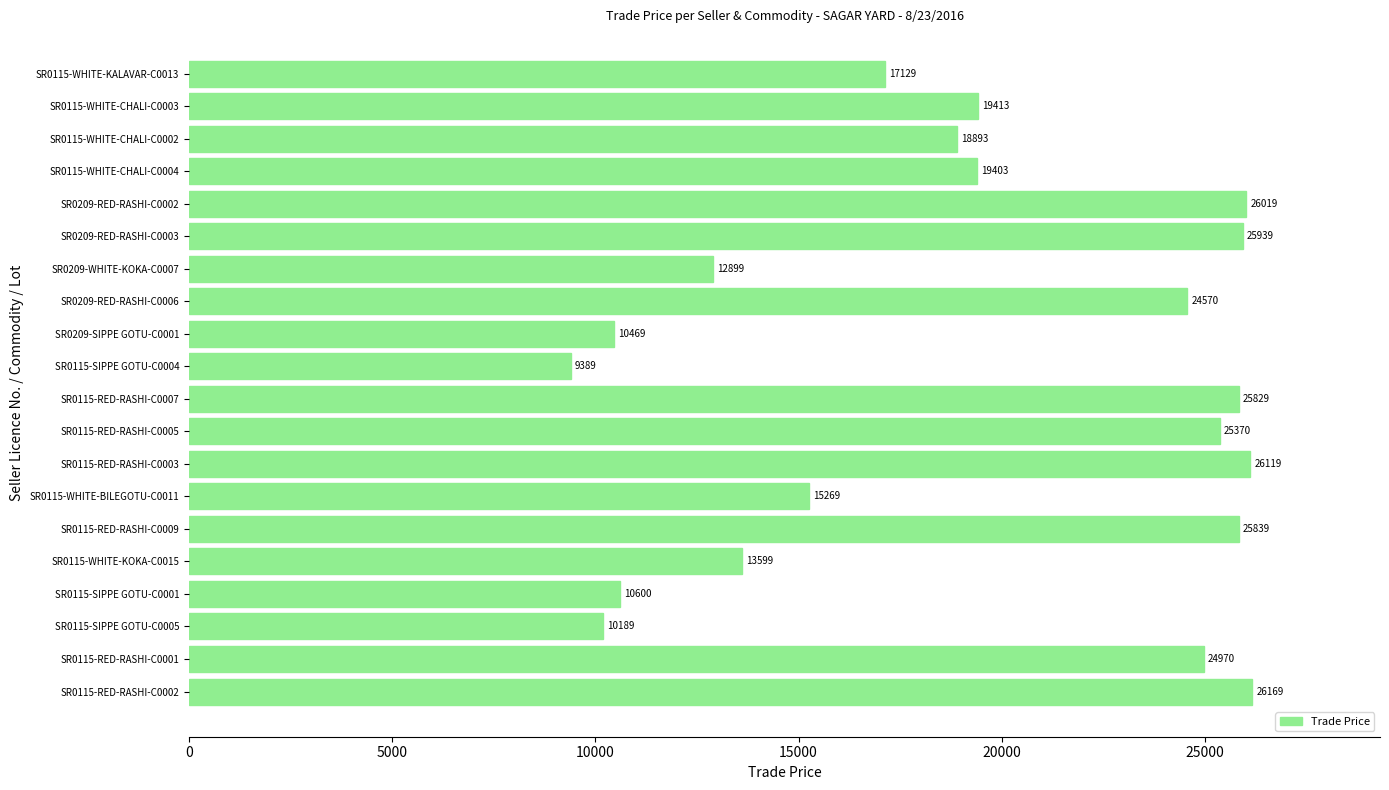

Read the value at SR0209-WHITE-KOKA-C0007.

12899